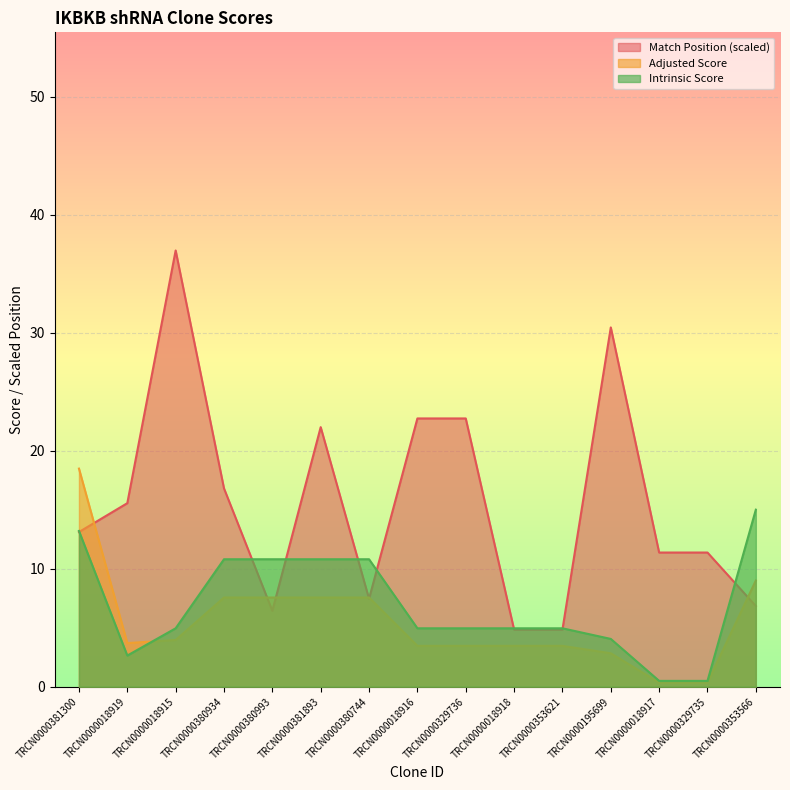

Reading left to right, extract all data points from this chart.

Match Position: TRCN0000381300=13.1	TRCN0000018919=15.6	TRCN0000018915=37.0	TRCN0000380934=16.8	TRCN0000380993=6.4	TRCN0000381893=22.0	TRCN0000380744=7.5	TRCN0000018916=22.7	TRCN0000329736=22.7	TRCN0000018918=4.8	TRCN0000353621=4.8	TRCN0000195699=30.4	TRCN0000018917=11.4	TRCN0000329735=11.4	TRCN0000353566=6.8
Adjusted Score: TRCN0000381300=18.5	TRCN0000018919=3.7	TRCN0000018915=4.0	TRCN0000380934=7.6	TRCN0000380993=7.6	TRCN0000381893=7.6	TRCN0000380744=7.6	TRCN0000018916=3.5	TRCN0000329736=3.5	TRCN0000018918=3.5	TRCN0000353621=3.5	TRCN0000195699=2.8	TRCN0000018917=0.3	TRCN0000329735=0.3	TRCN0000353566=9.0
Intrinsic Score: TRCN0000381300=13.2	TRCN0000018919=2.6	TRCN0000018915=5.0	TRCN0000380934=10.8	TRCN0000380993=10.8	TRCN0000381893=10.8	TRCN0000380744=10.8	TRCN0000018916=5.0	TRCN0000329736=5.0	TRCN0000018918=5.0	TRCN0000353621=5.0	TRCN0000195699=4.0	TRCN0000018917=0.5	TRCN0000329735=0.5	TRCN0000353566=15.0